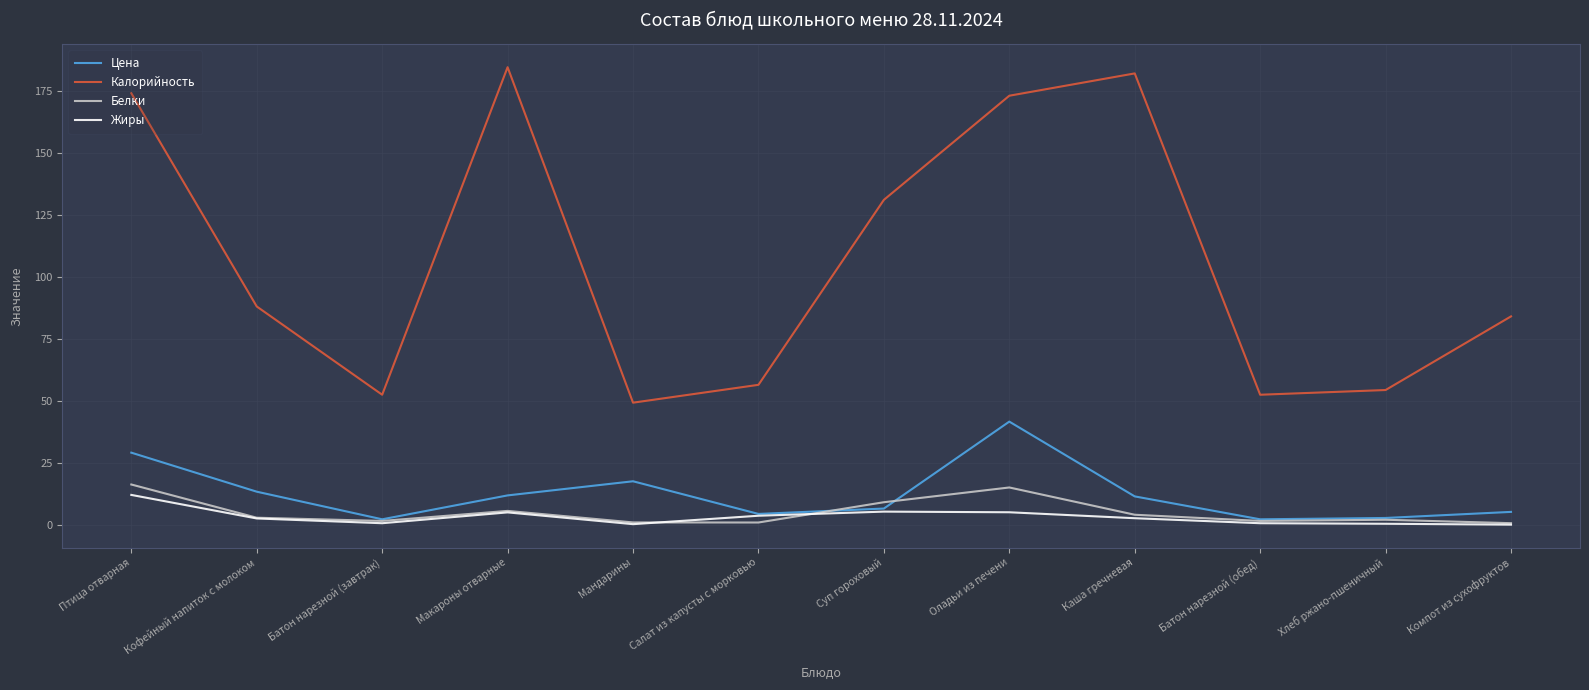

Rank the series at Птица отварная from lowest to highest value.

Жиры, Белки, Цена, Калорийность